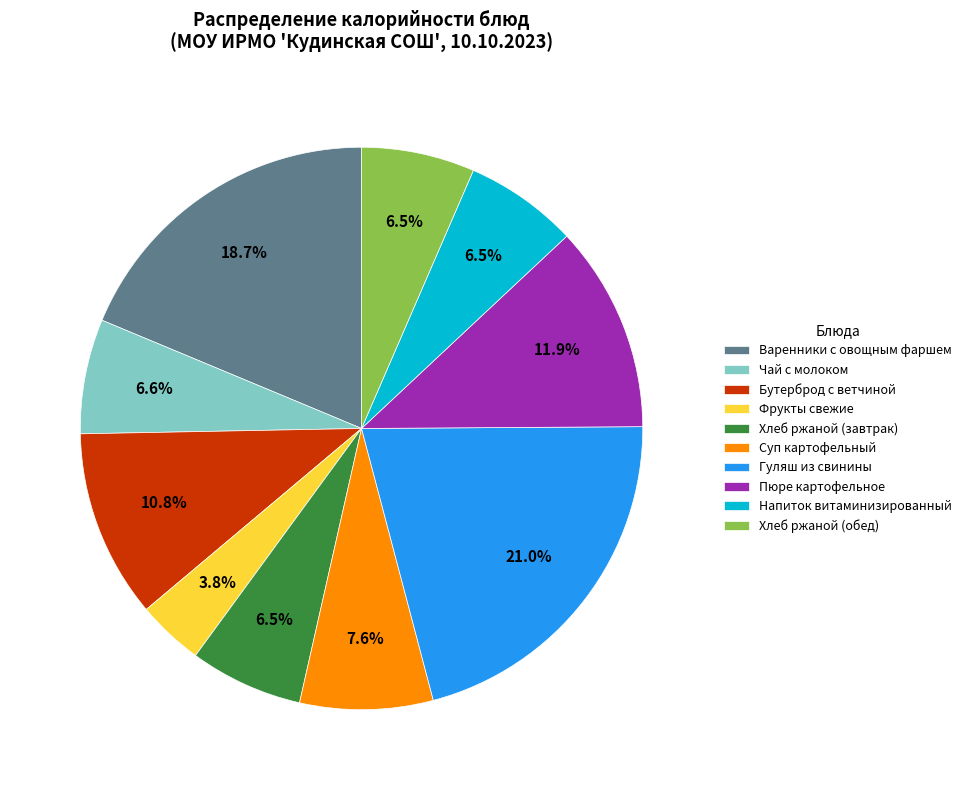

Do Чай с молоком and Бутерброд с ветчиной together represent more than half of the pie?

No